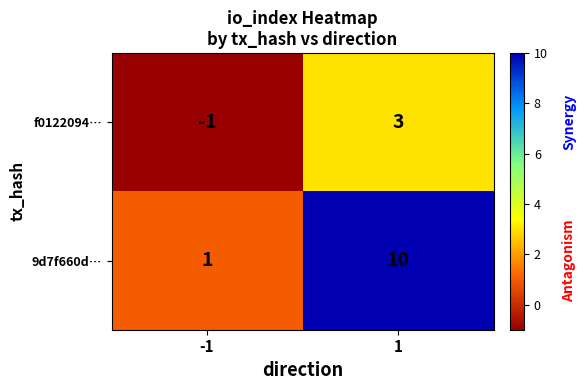

Is it true that 9d7f660d… equals 10 at 1?

True